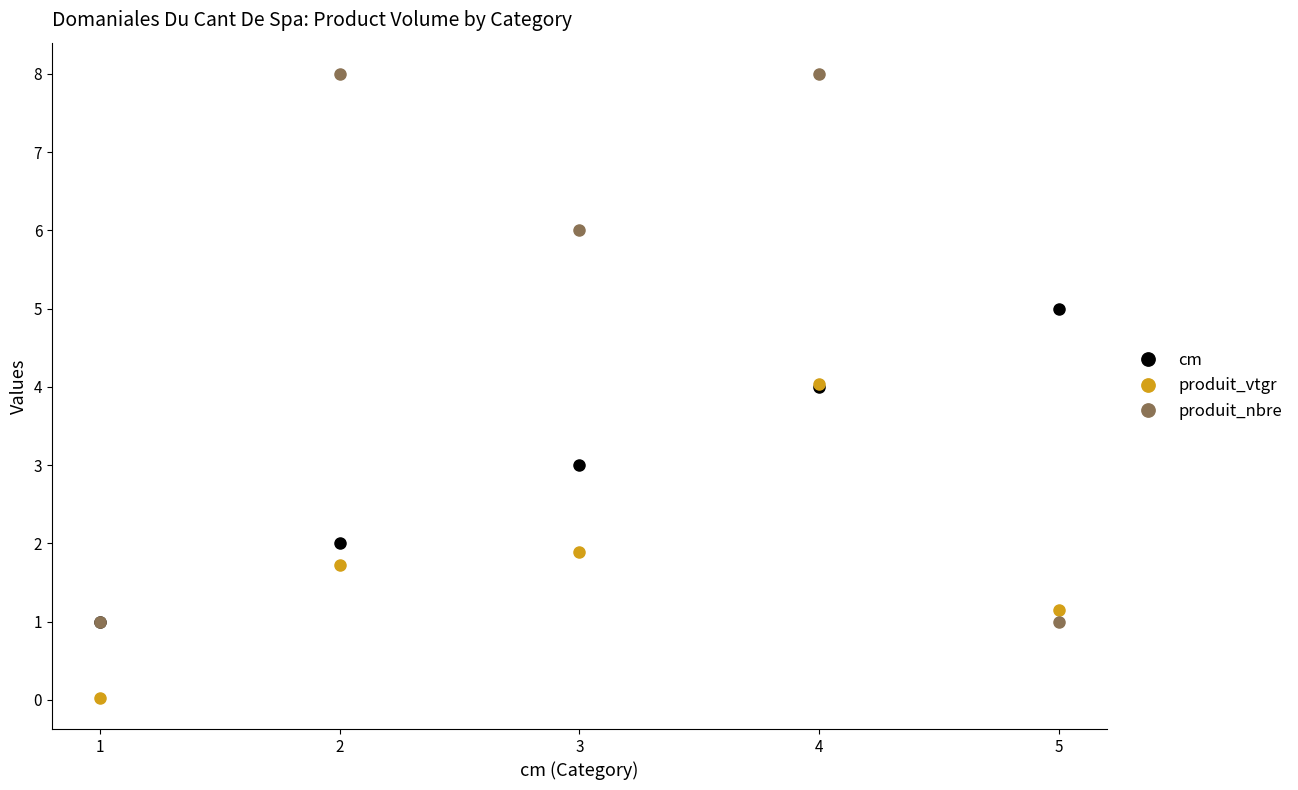

At how many categories does at least one series exceed 3?

4